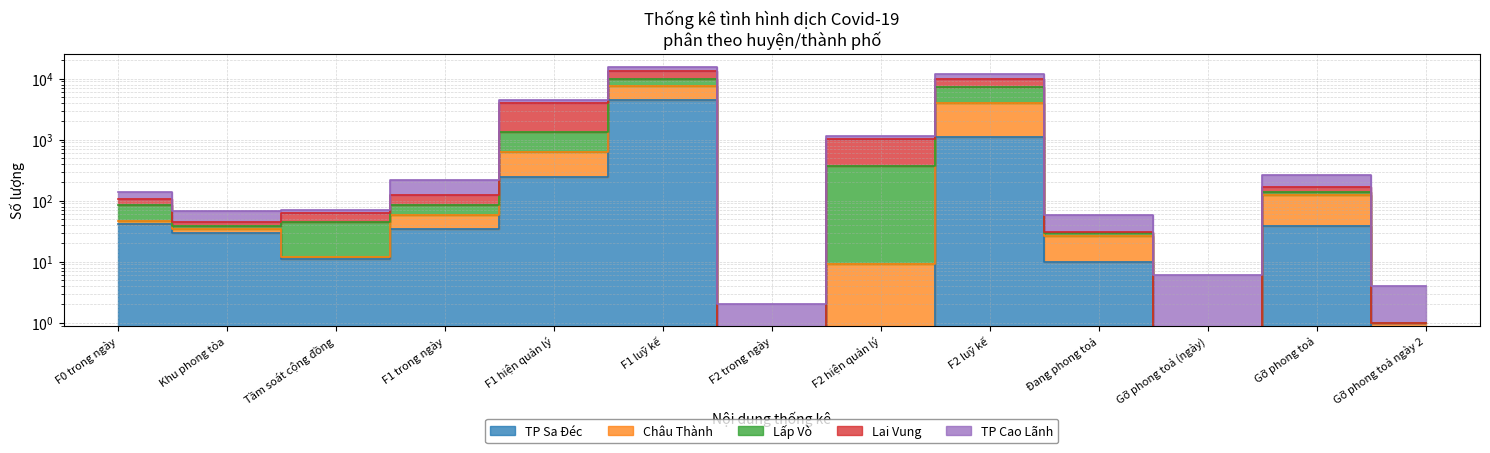

True or false: TP Cao Lãnh and Châu Thành cross at least once.

False